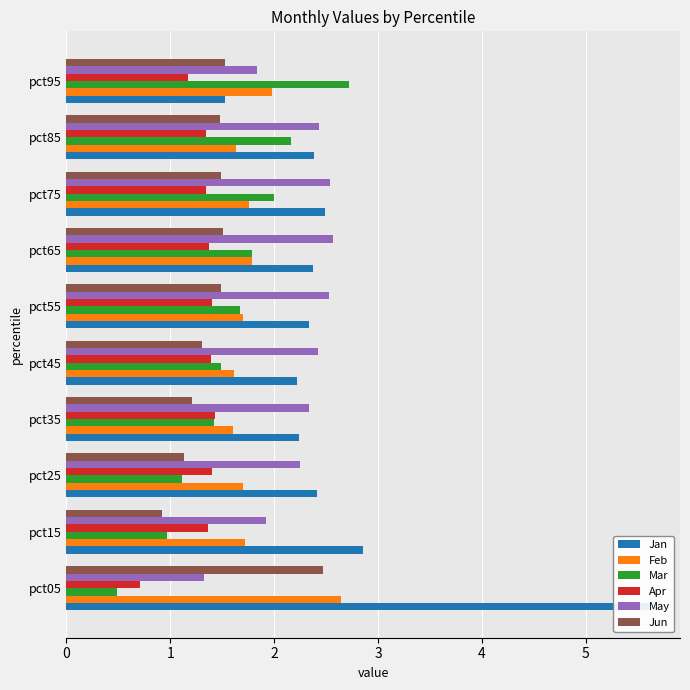

What is the maximum value for Jun?

2.5